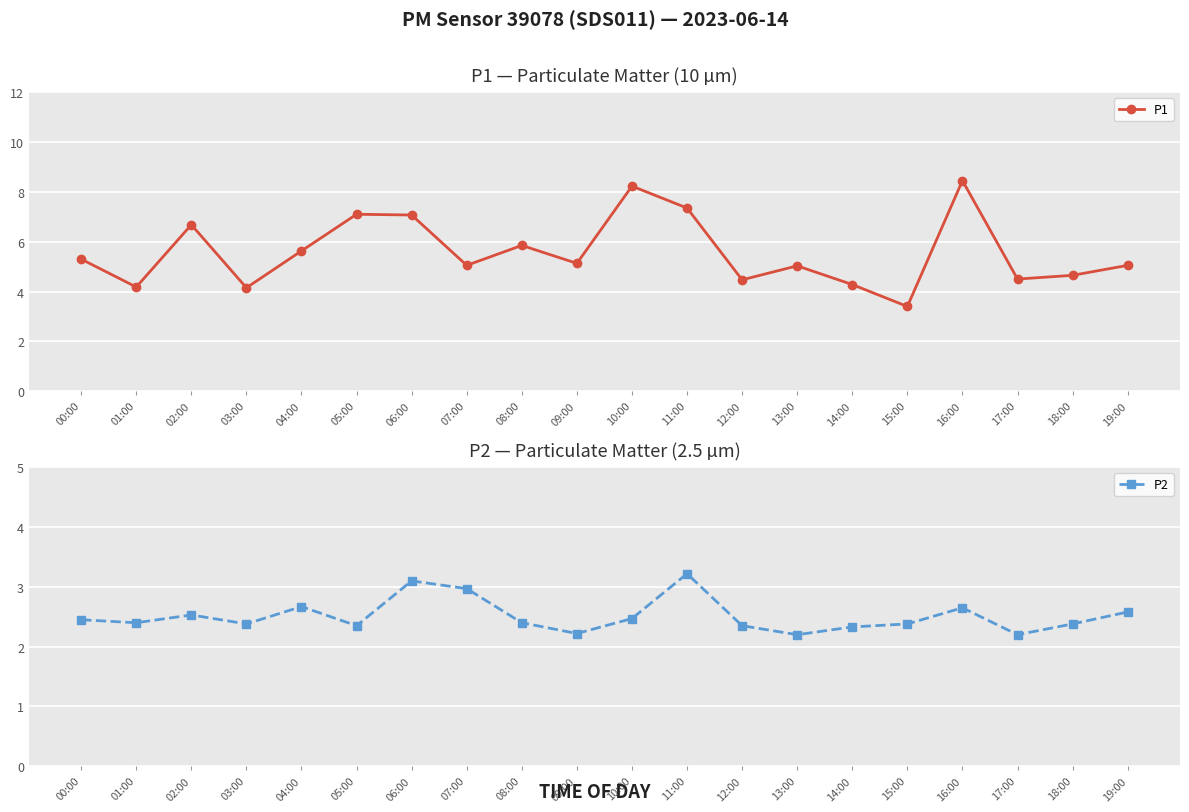

Rank the categories by P2 value from highest to lowest.

11:00, 06:00, 07:00, 04:00, 16:00, 19:00, 02:00, 10:00, 00:00, 01:00, 08:00, 03:00, 15:00, 18:00, 05:00, 12:00, 14:00, 09:00, 13:00, 17:00